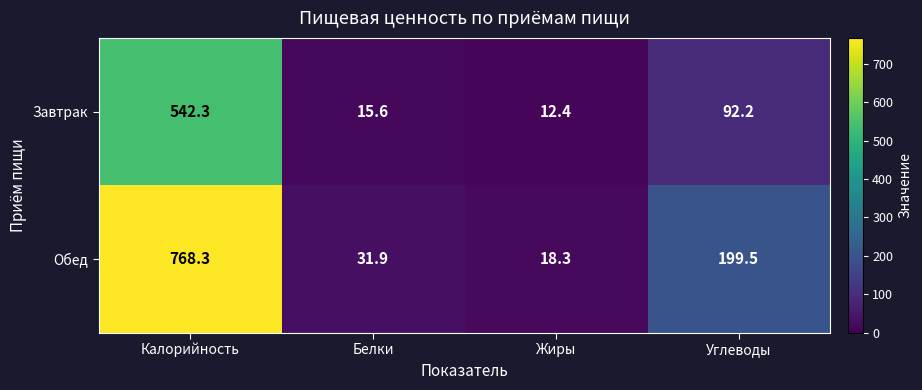

The Обед series shows 1244.2 at Калорийность. True or false?

False